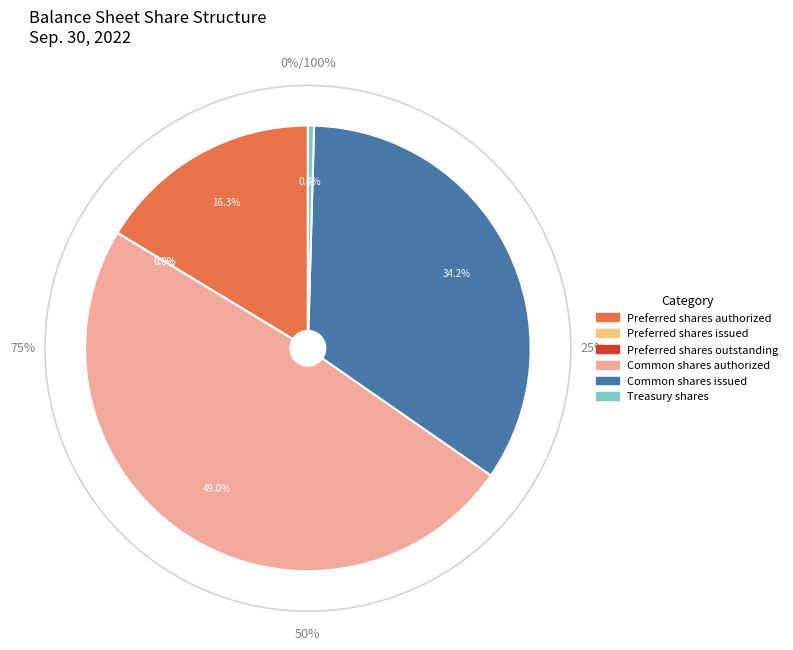

Rank the categories by value from lowest to highest.

Preferred shares issued, Preferred shares outstanding, Treasury shares, Preferred shares authorized, Common shares issued, Common shares authorized